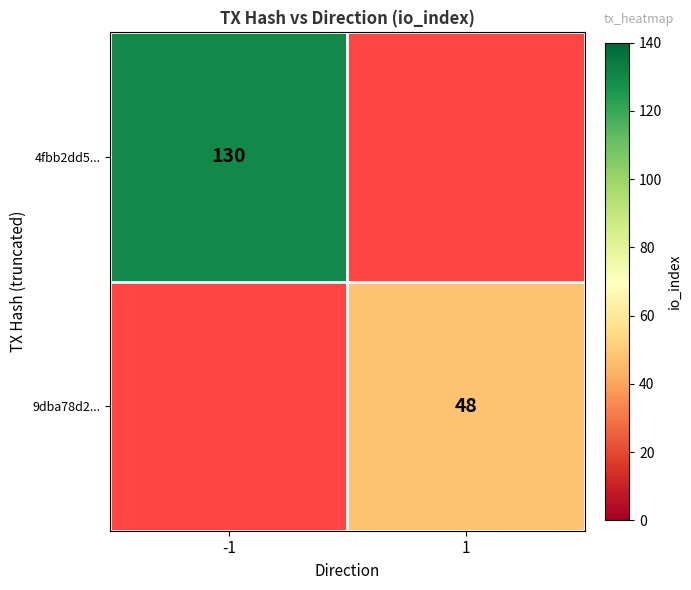

Which category has the highest value across all series?

-1